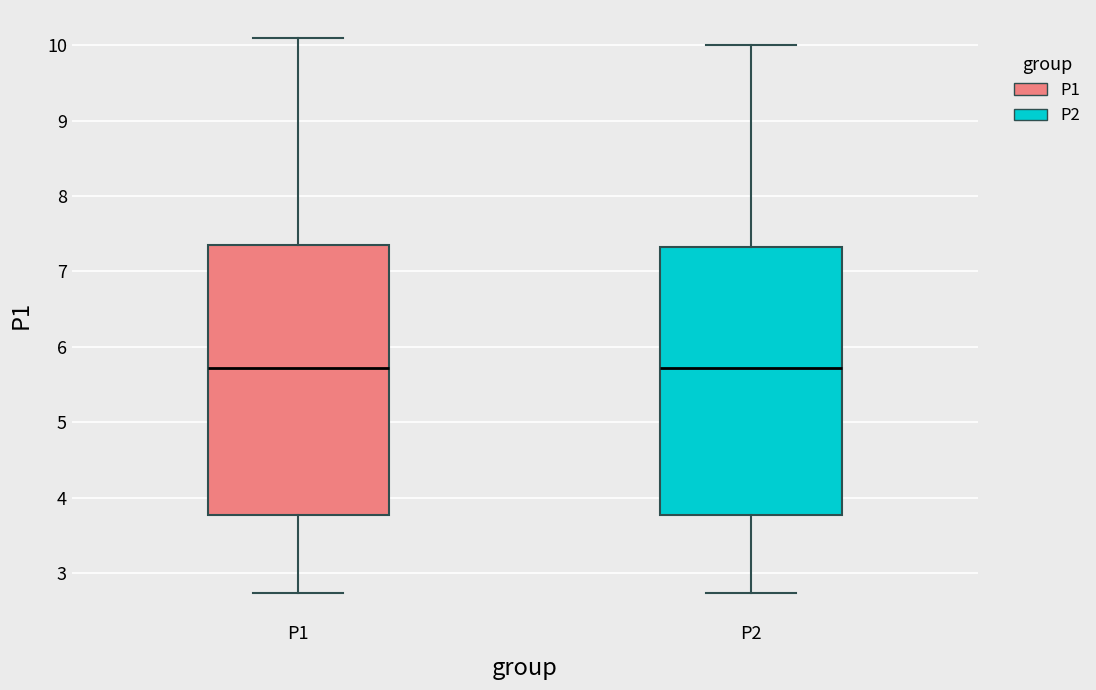

Reading left to right, read every box against the y-axis: the position of its median line, the range the box covers, and the ends of its whiskers. The values are not printed on the chart, so give them approximately, as read against the axis.

P1: median 5.7, box 3.8 to 7.4, whiskers 2.7 to 10.1
P2: median 5.7, box 3.8 to 7.3, whiskers 2.7 to 10.0